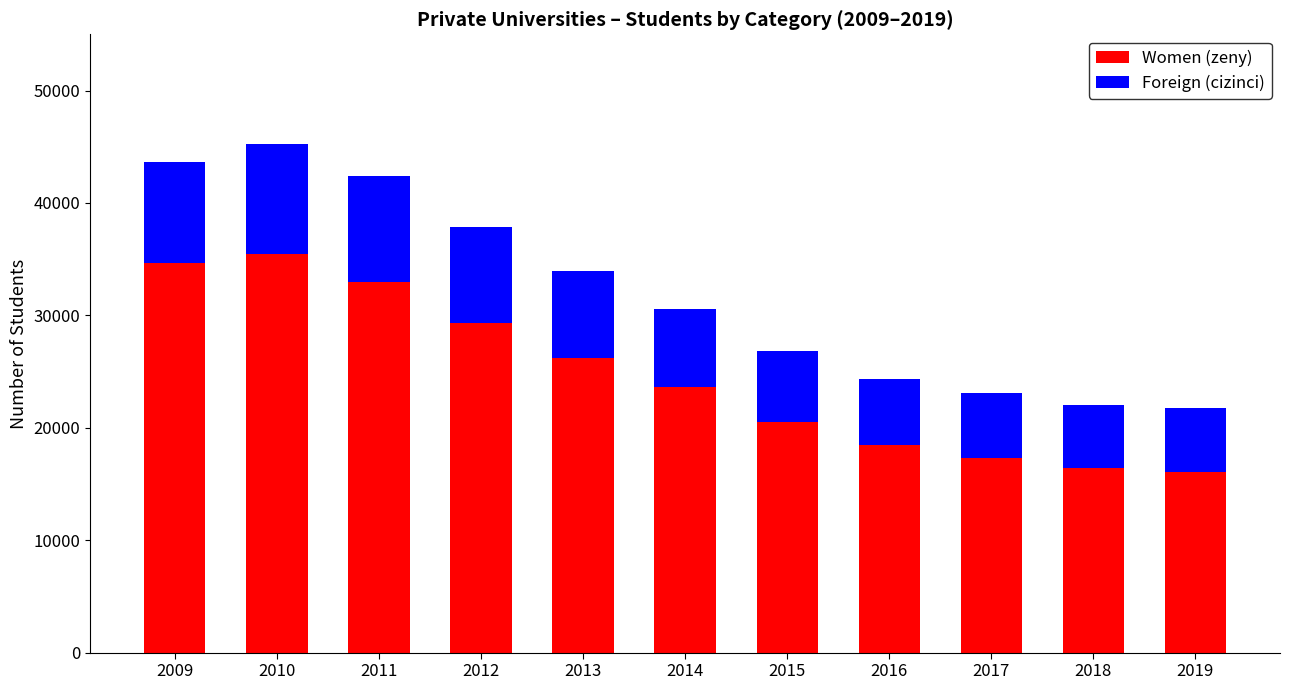

What is the difference between the second highest and second lowest values in the Women (zeny) series?

18231